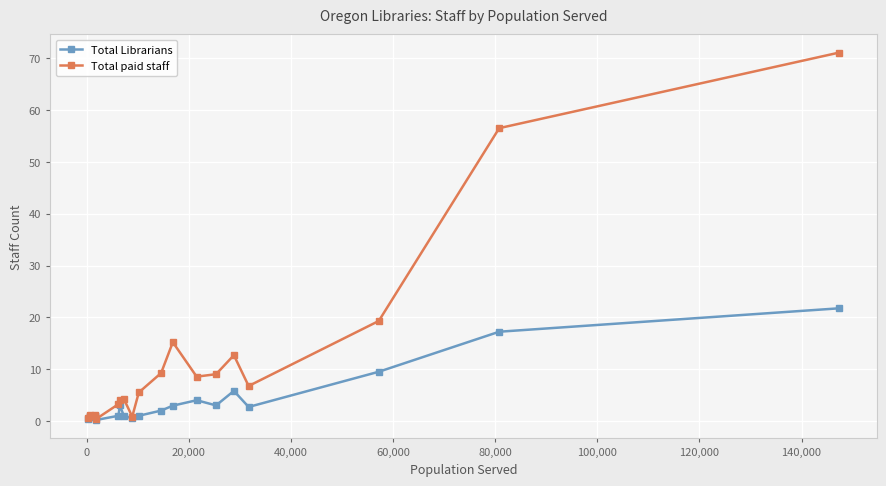

Rank the series by their average value, from highest to lowest.

Total paid staff, Total Librarians